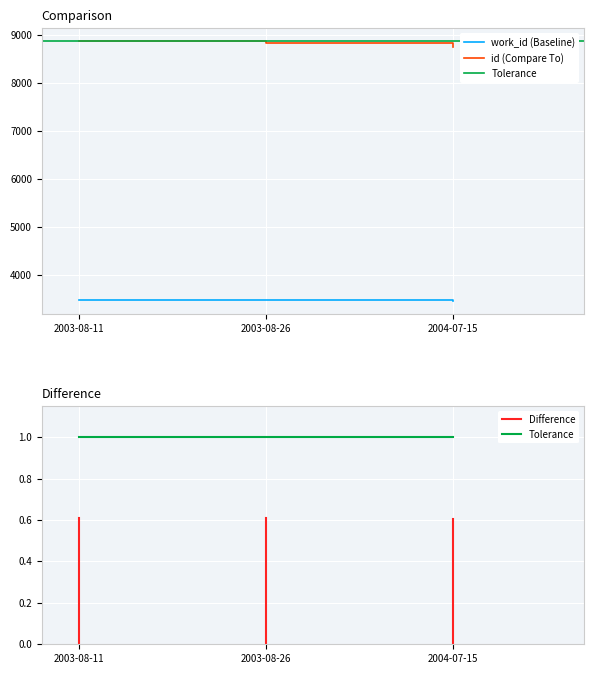

The id series shows 4989 at 2004-07-15. True or false?

False